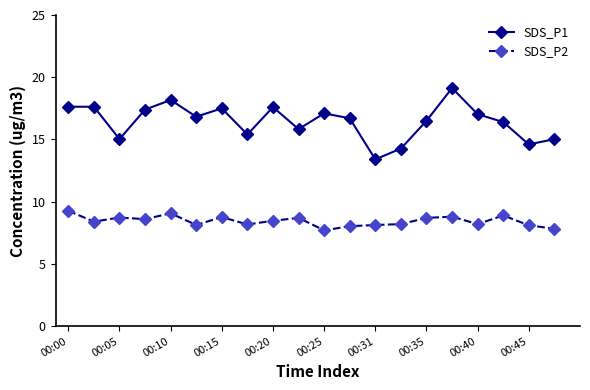

List the series in order of their peak value, highest first.

SDS_P1, SDS_P2